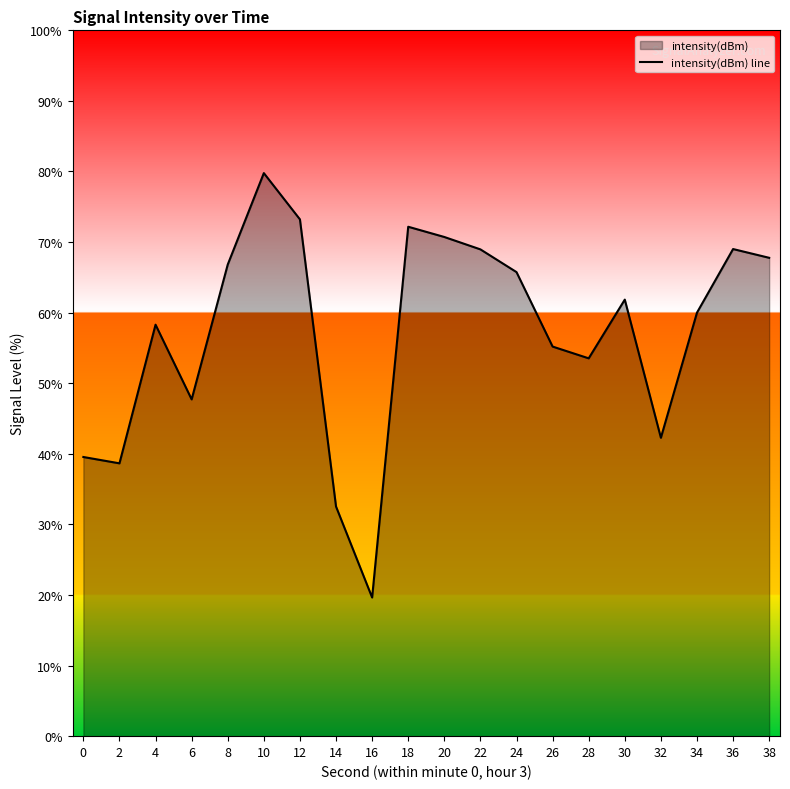

Count the number of categories in the chart.

20